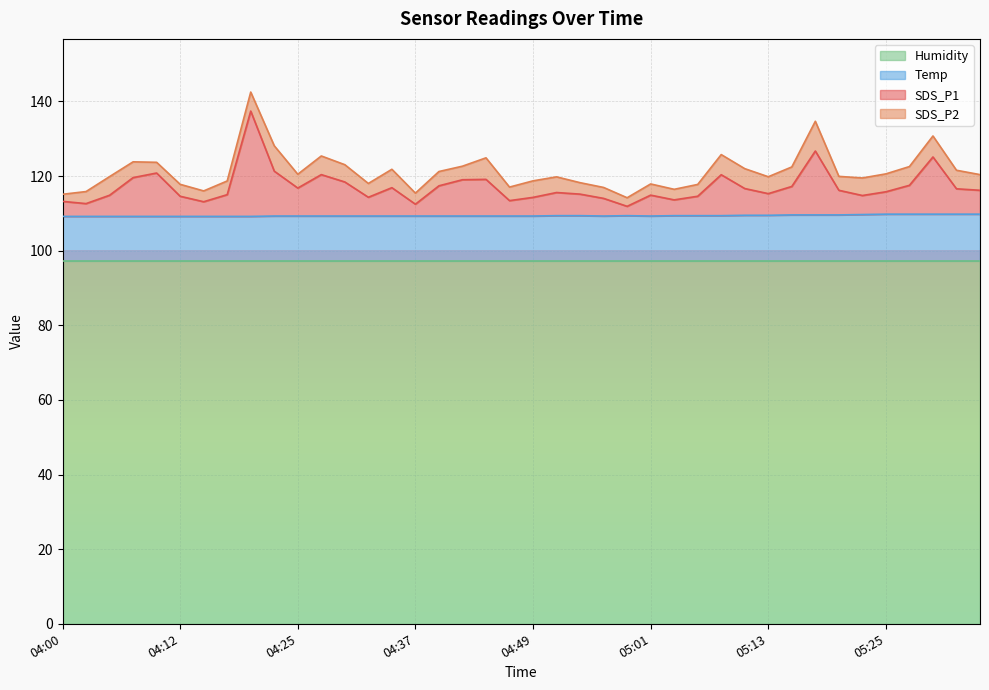

Which series changed the most between 04:54 and 05:18?

SDS_P1